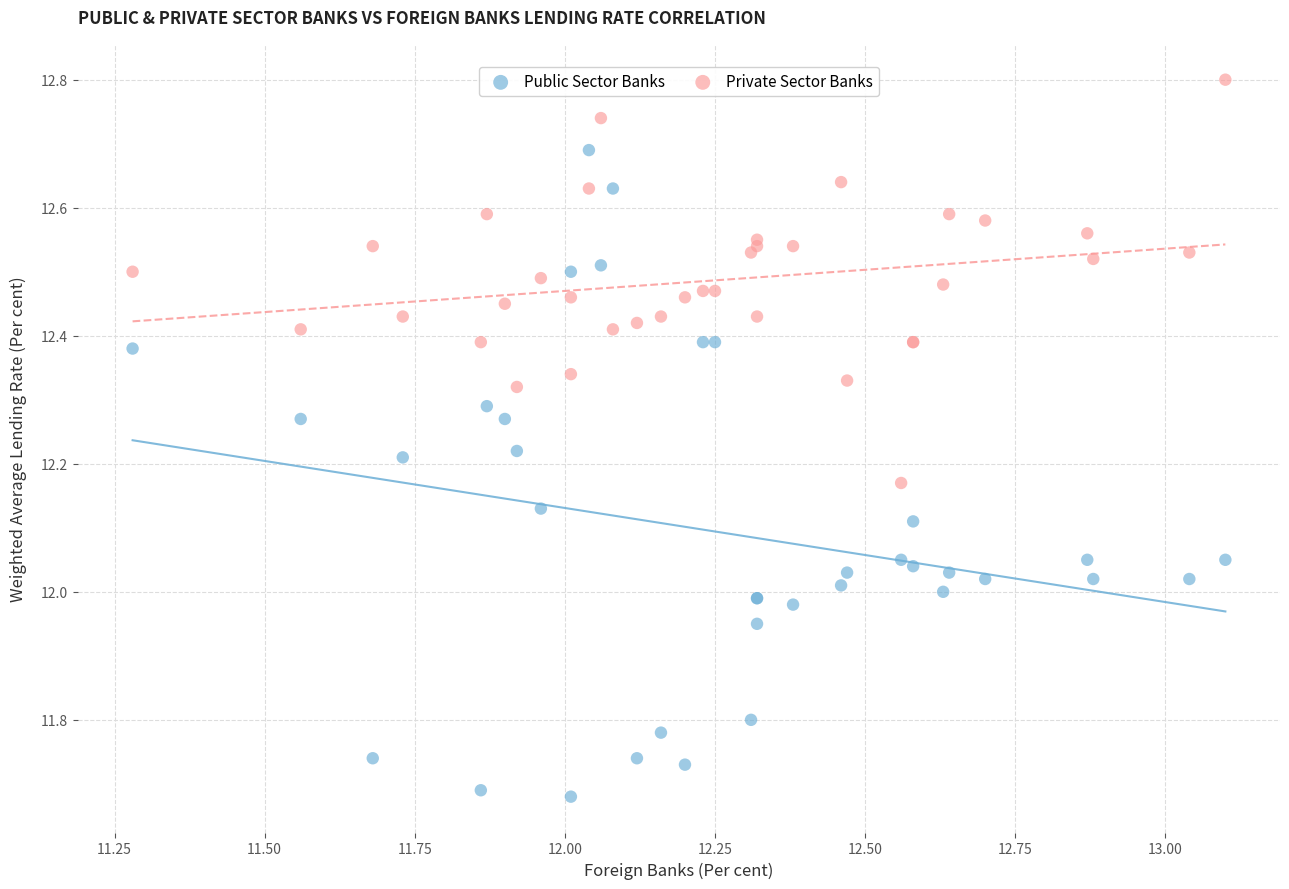

What is the X range (max minus min) for the scatter plot?

1.8